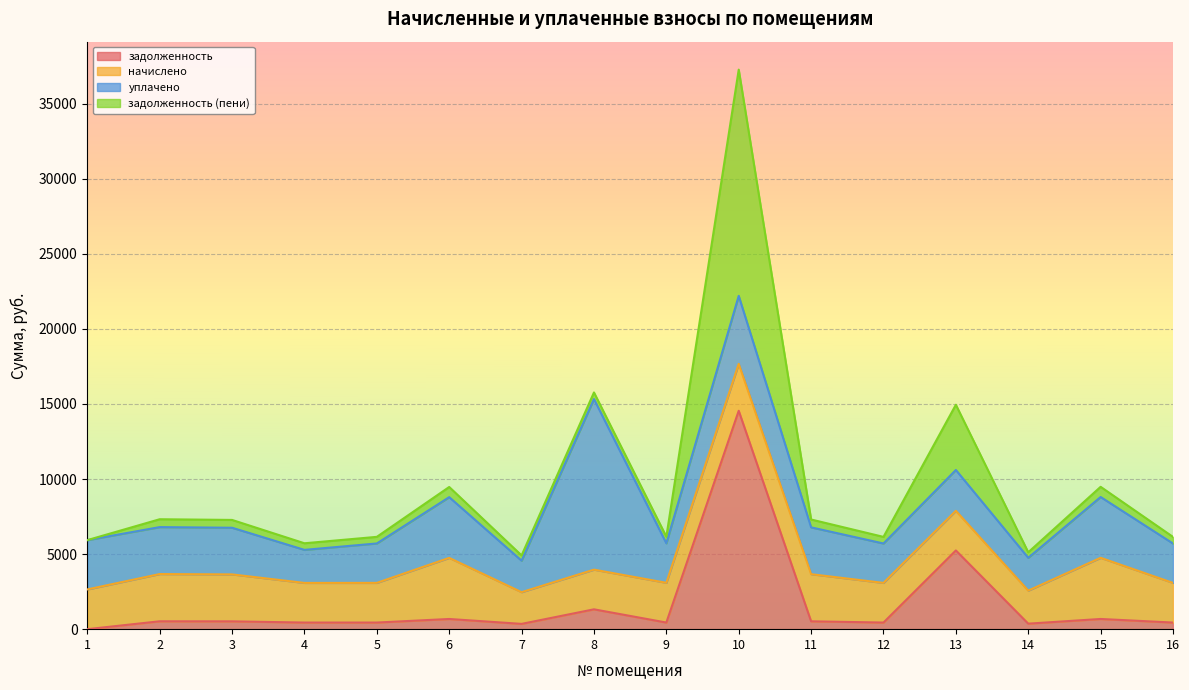

The value of задолженность at 4 is 112.4. True or false?

False